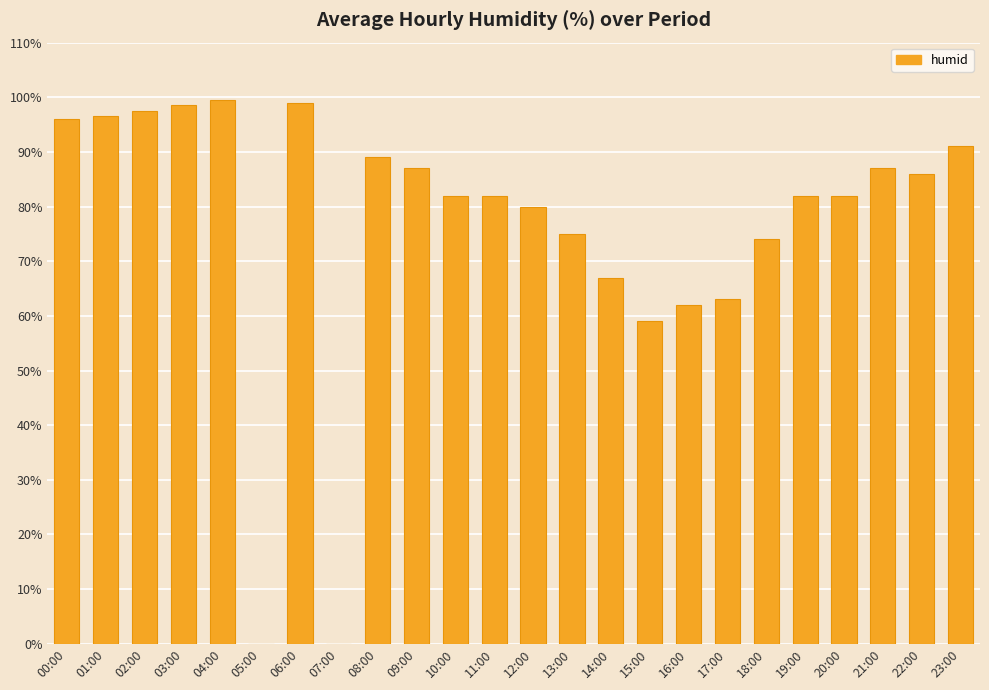

Reading left to right, what are all the values shown in this chart?

96.0	96.5	97.5	98.5	99.5	0.0	99.0	0.0	89.0	87.0	82.0	82.0	80.0	75.0	67.0	59.0	62.0	63.0	74.0	82.0	82.0	87.0	86.0	91.0